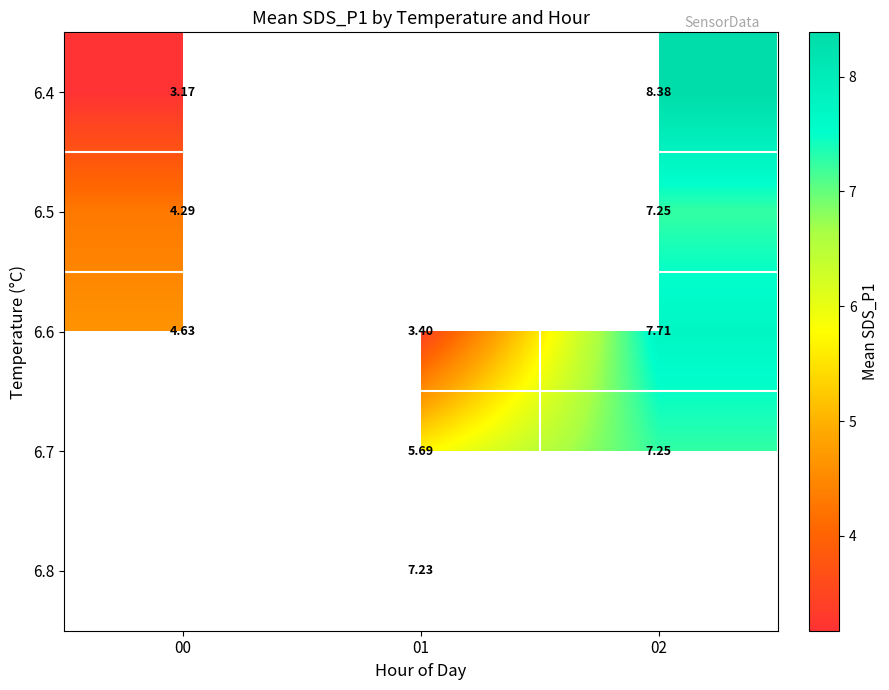

Is it true that 6.4 equals 8.4 at 02?

True